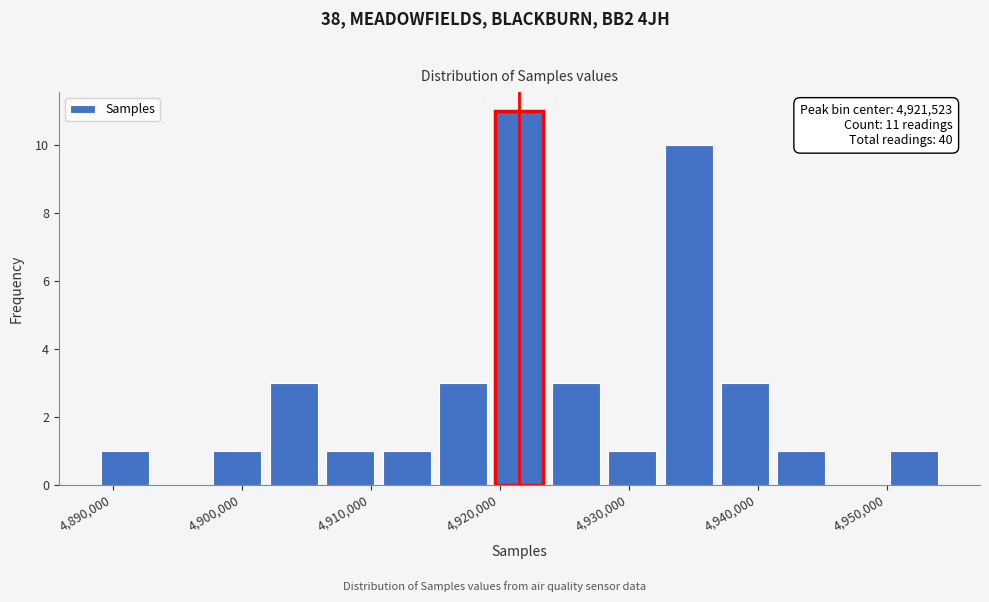

Over which range of the x-axis is the bar tallest?

4919000 to 4924000